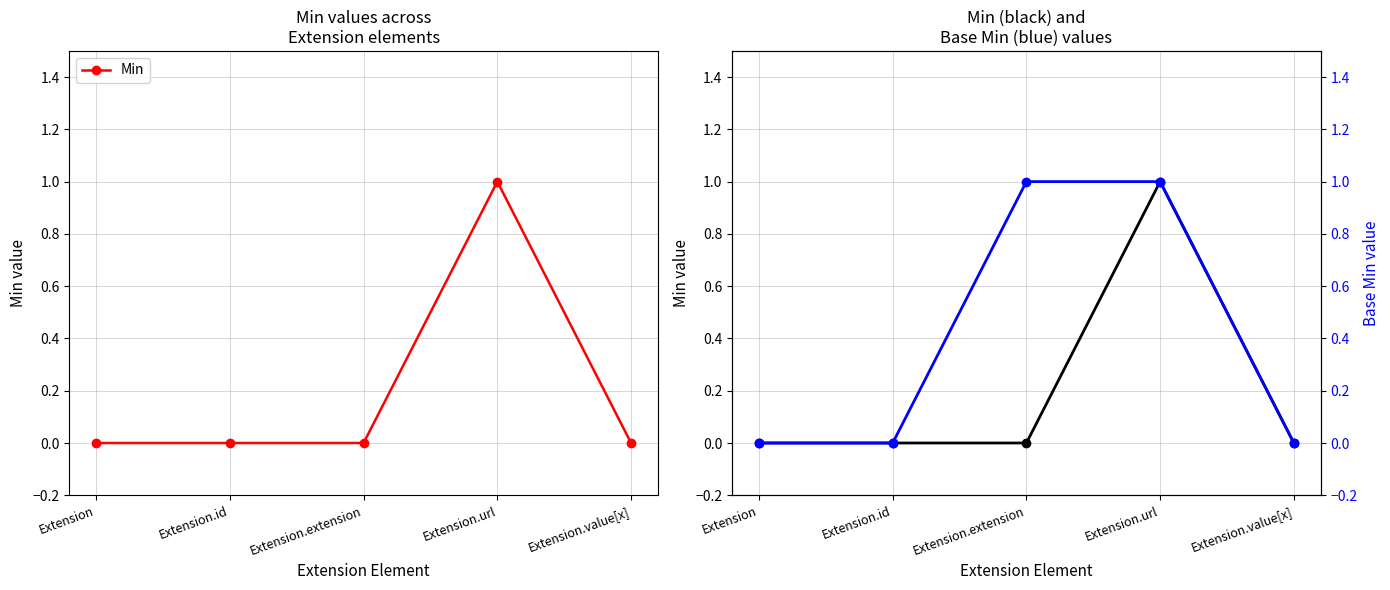

How many categories are shown in the chart?

5